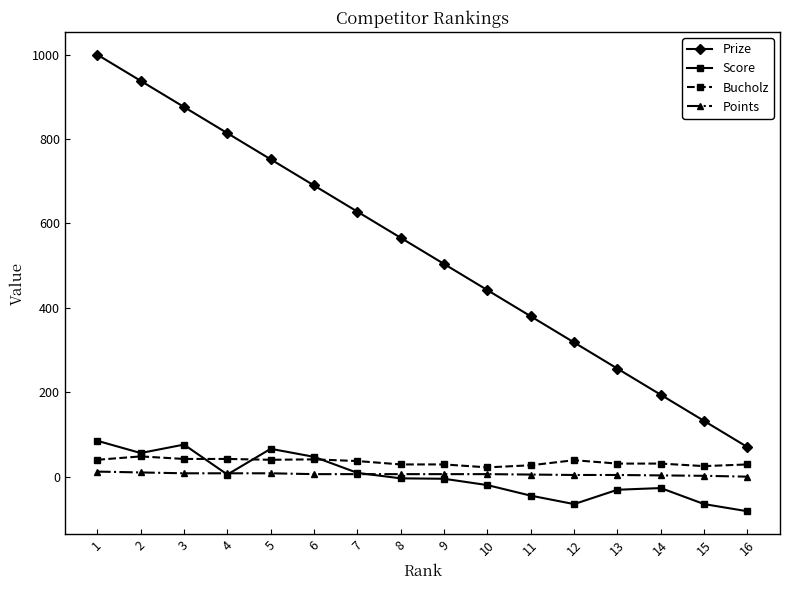

True or false: Score has more than 0 interior local peaks.

True